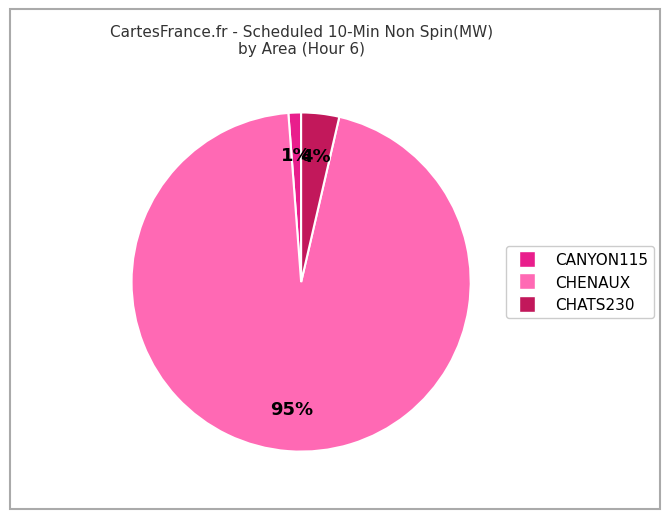

To the nearest percent, what is the average slice percentage?

33%